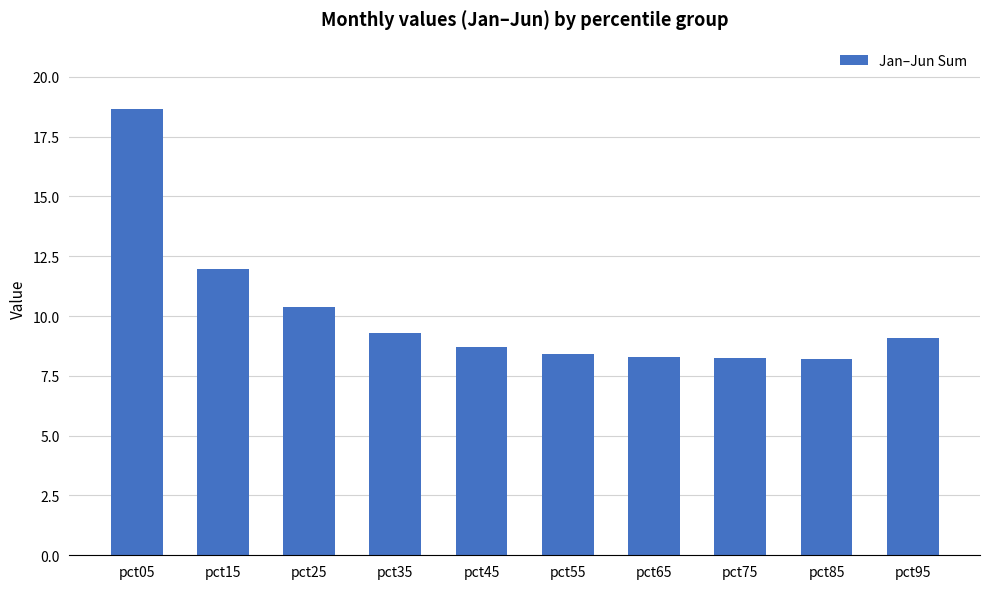

What is the value of the 2nd bar from the left?

12.0